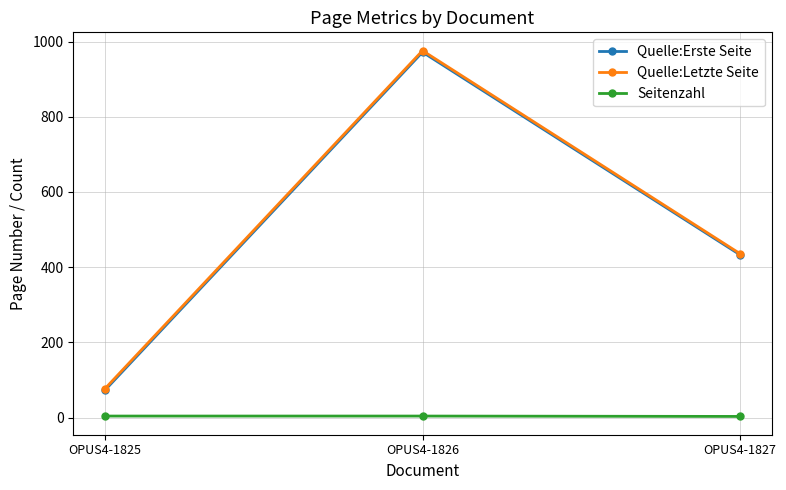

What is the greatest value displayed?

976